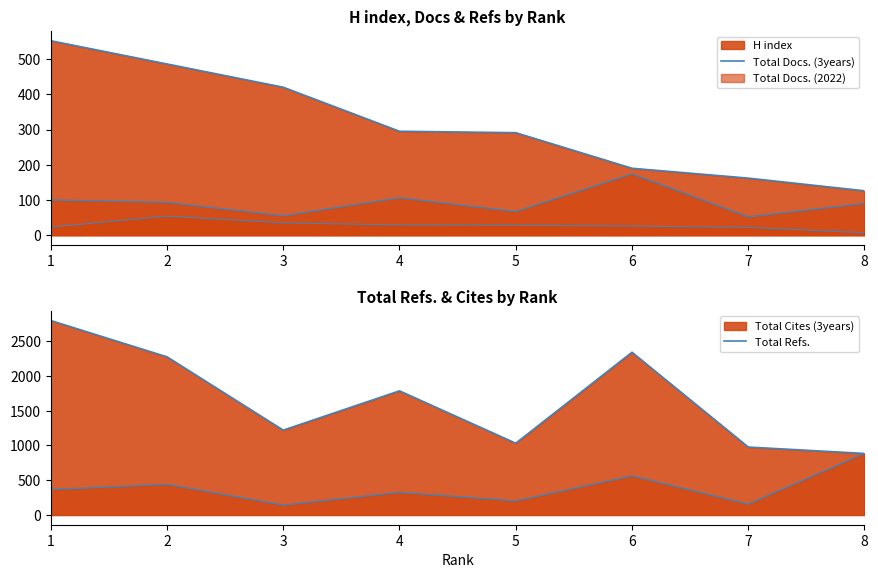

Rank the series by their maximum value, from lowest to highest.

Total Docs. (2022) line, Total Docs. (3years) line, H index line, Total Refs. line, Total Cites (3years) line